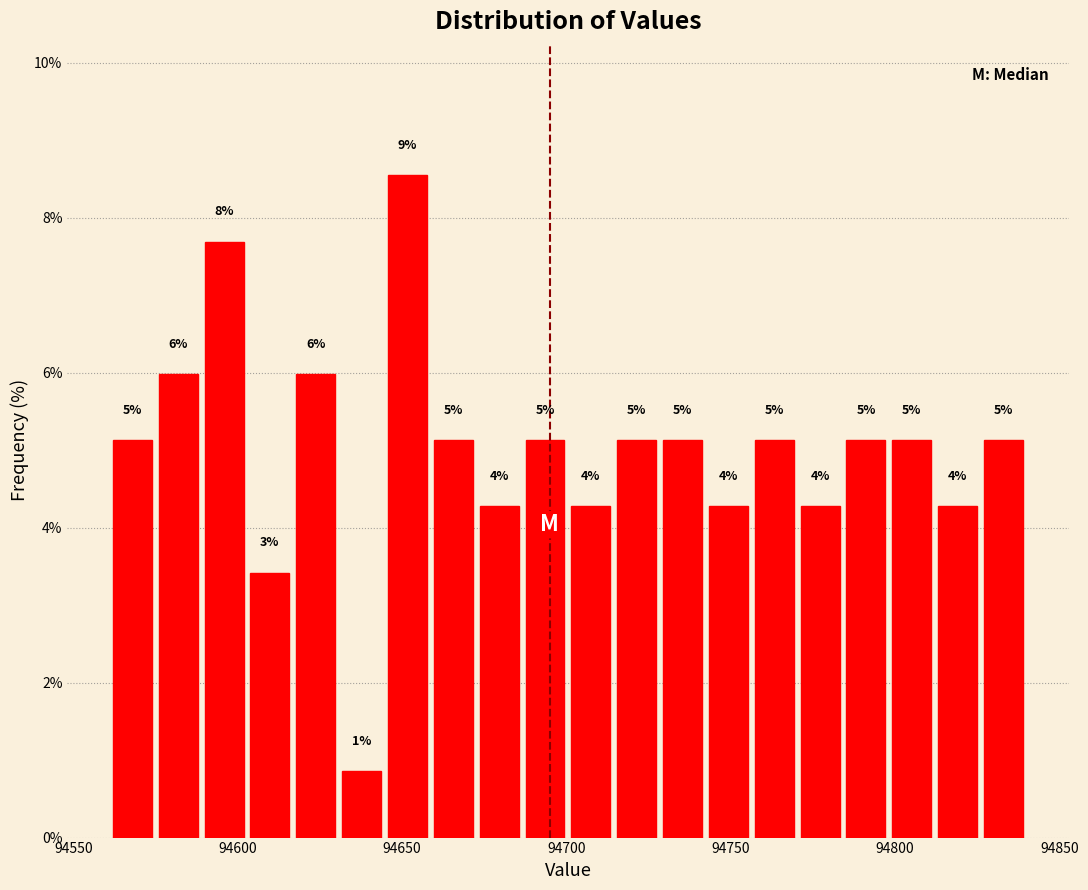

Read against the x-axis, roughly where is the centre of the tallest bar?

94650